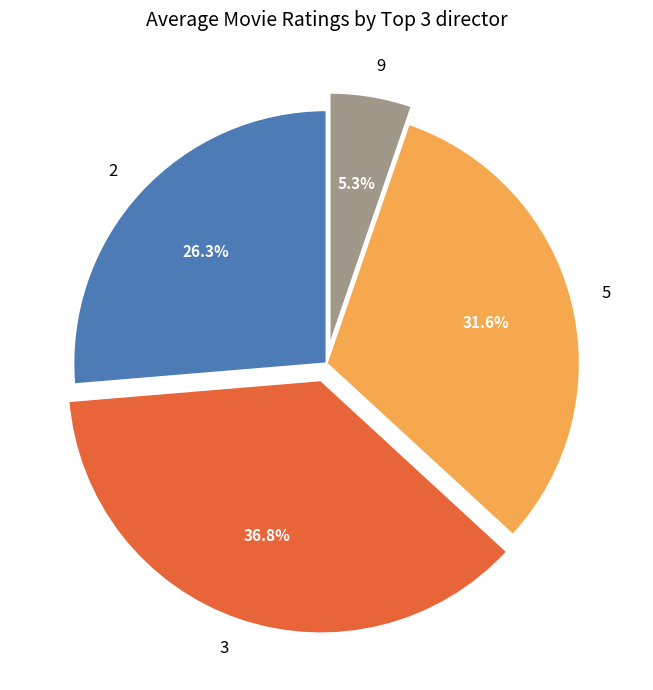

How many slices are in this pie chart?

4